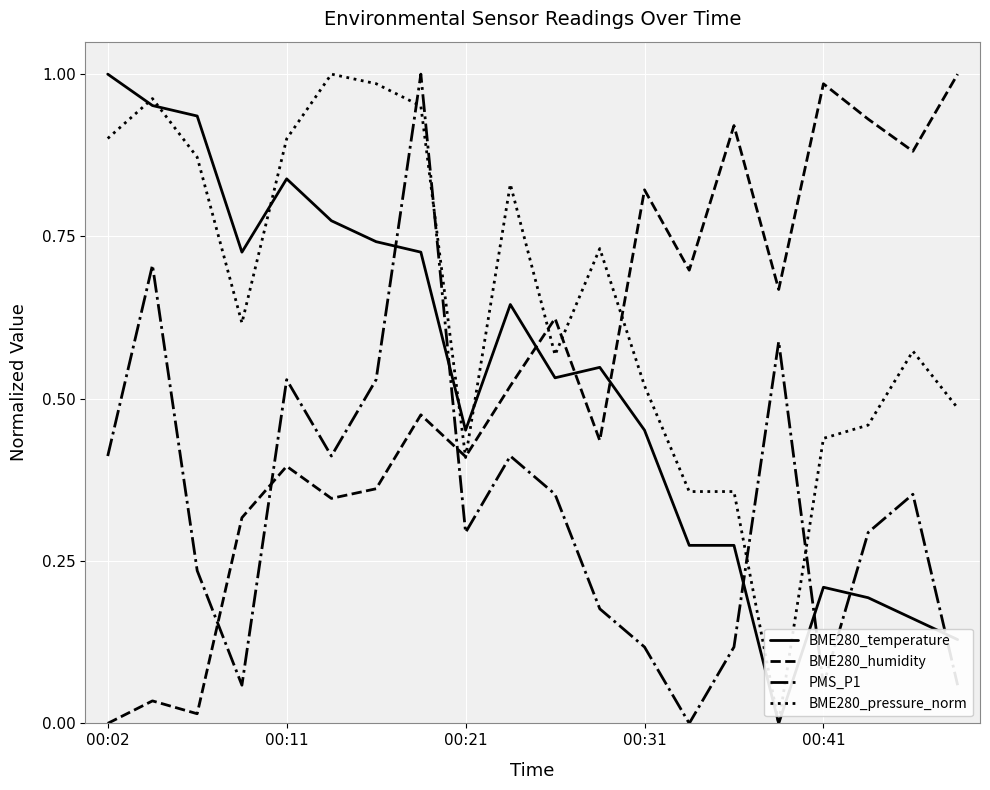

Which series has the largest total across all categories?

BME280_pressure_norm